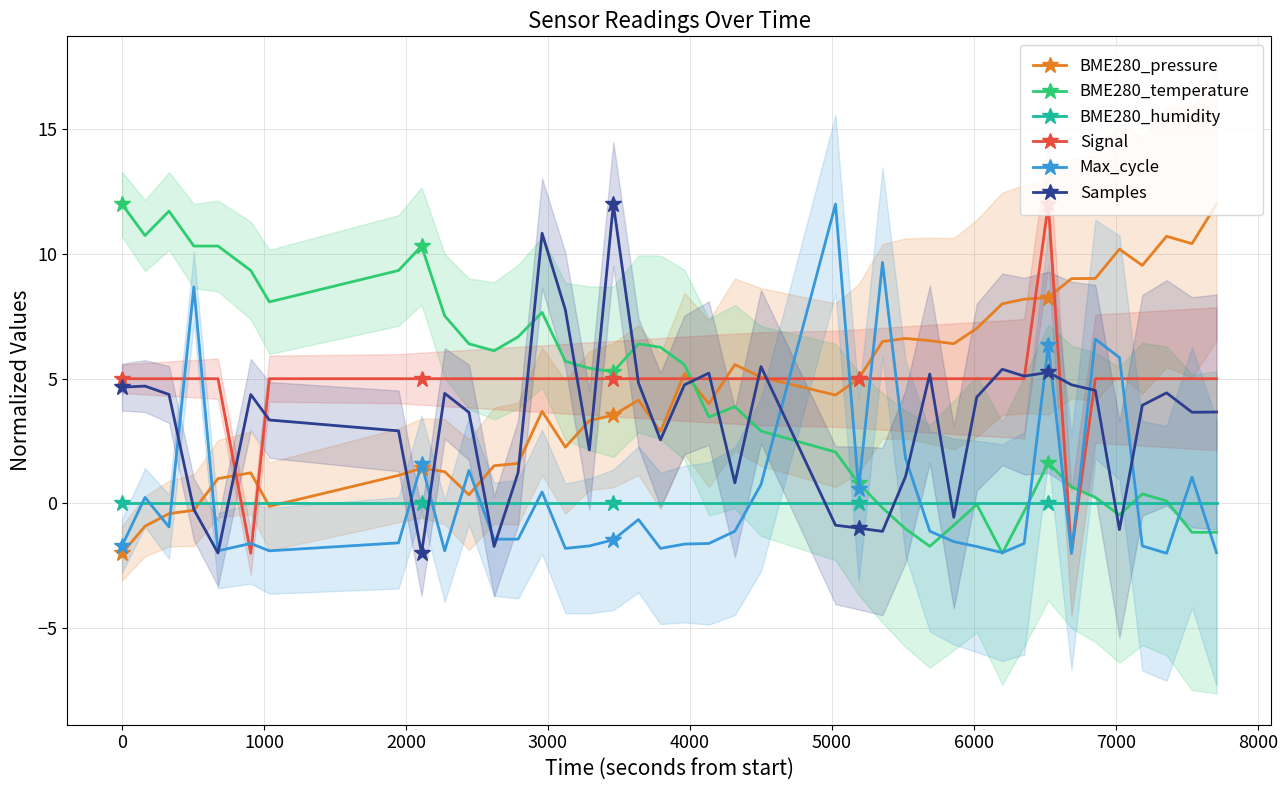

What is the value of the BME280_pressure point at the 12th from the left?

1.5